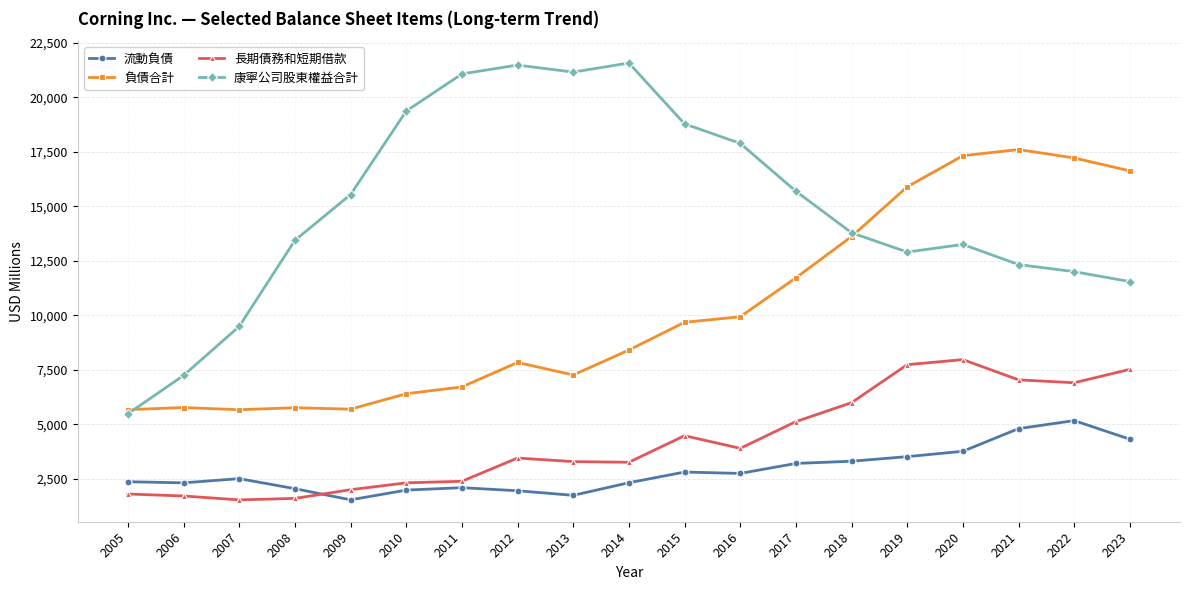

What is the sum of all 流動負債 values?

54574